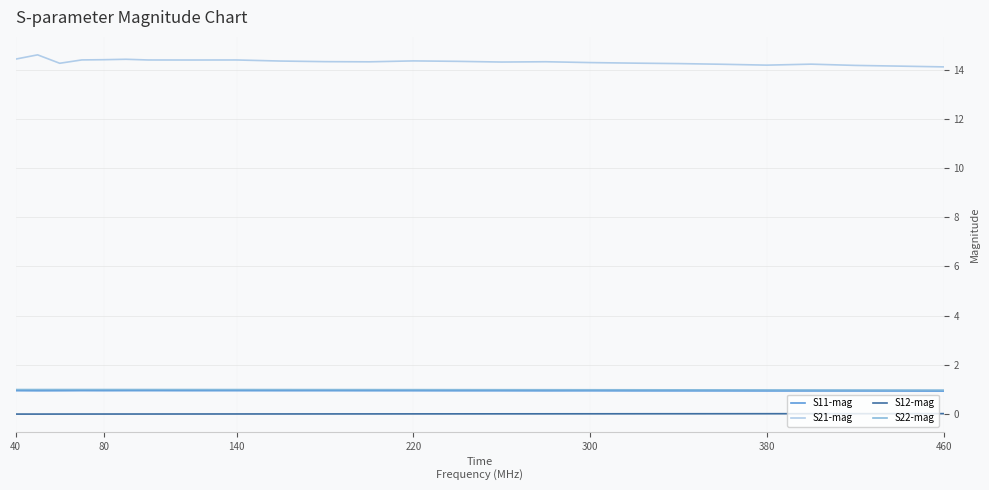

What is the highest value of the S22-mag series?

1.0